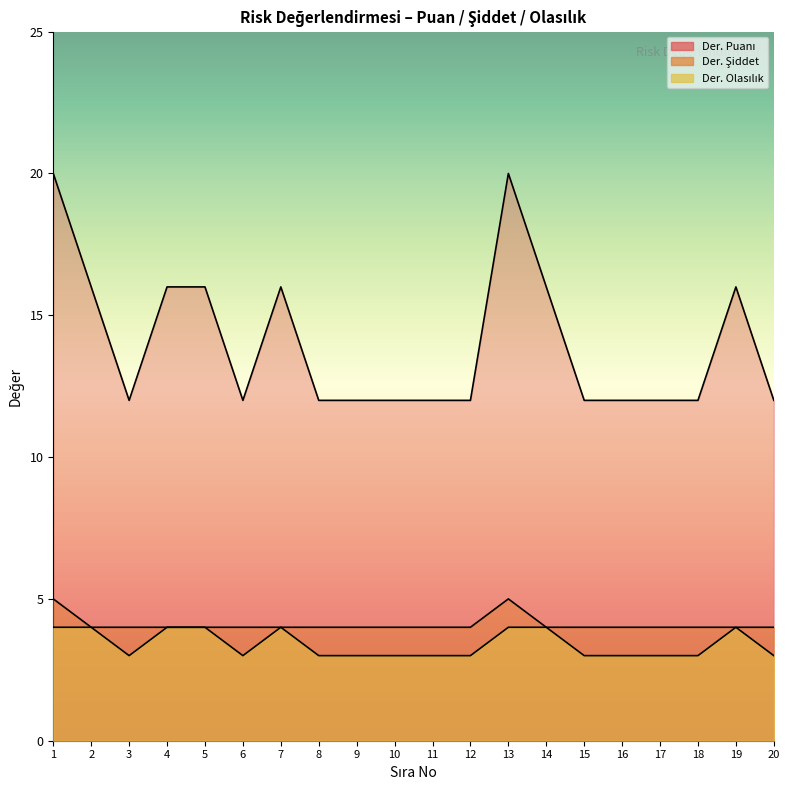

True or false: Der. Puanı has more than 0 points higher than both neighbors.

True